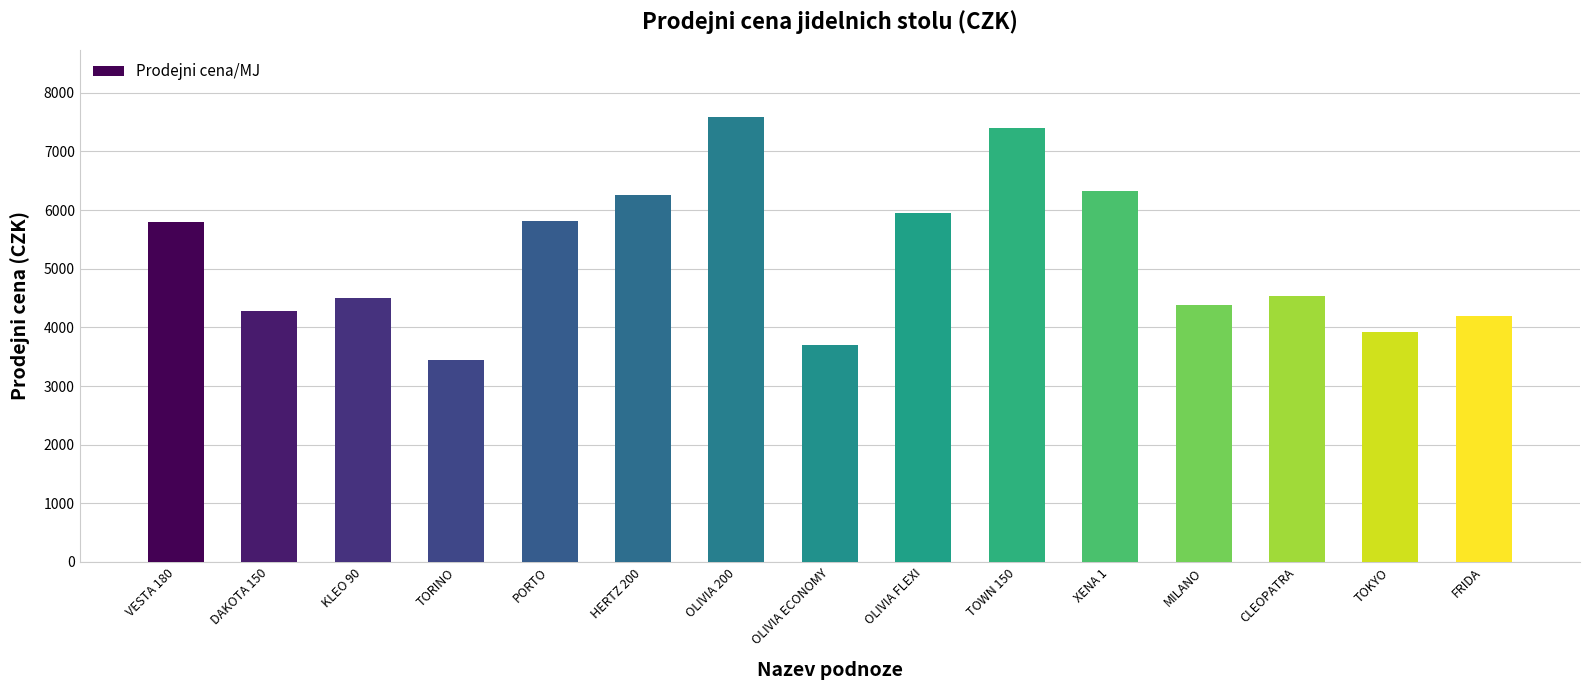

True or false: the data shows 3449 at TORINO.

True